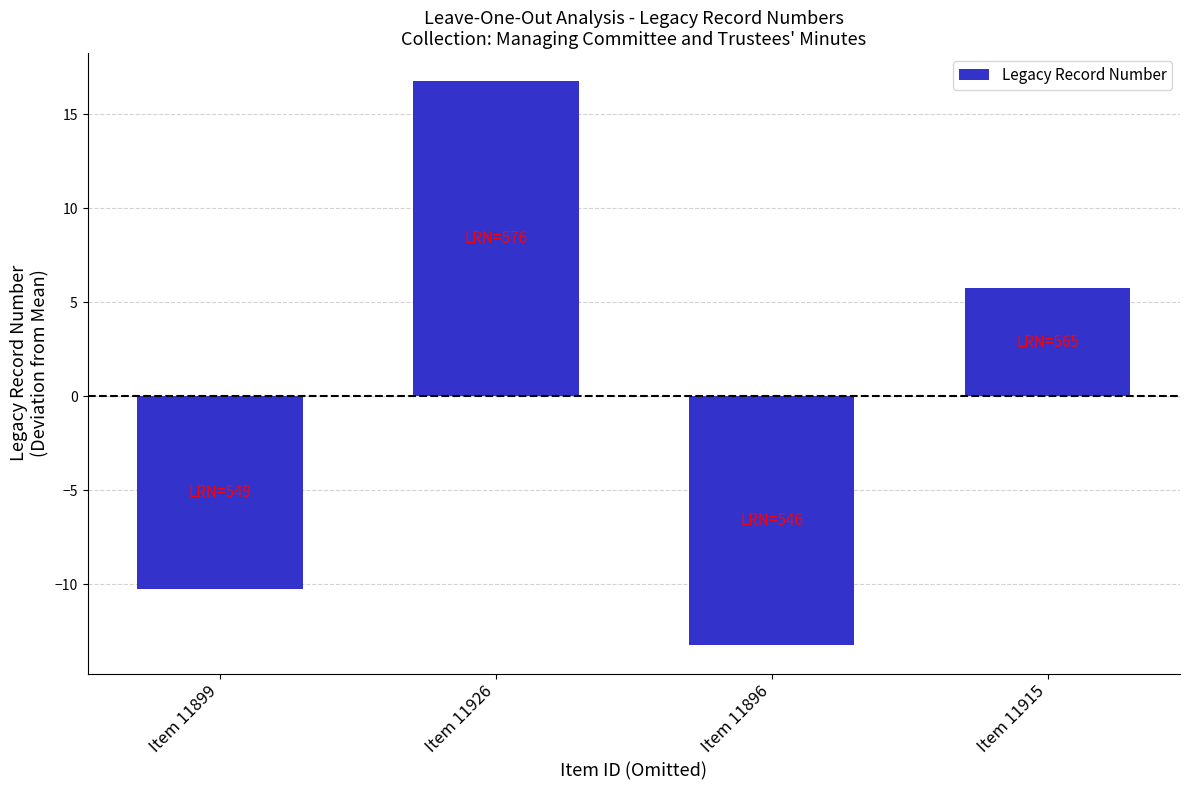

Reading left to right, transcribe all the data shown in this chart.

-10.2	16.8	-13.2	5.8